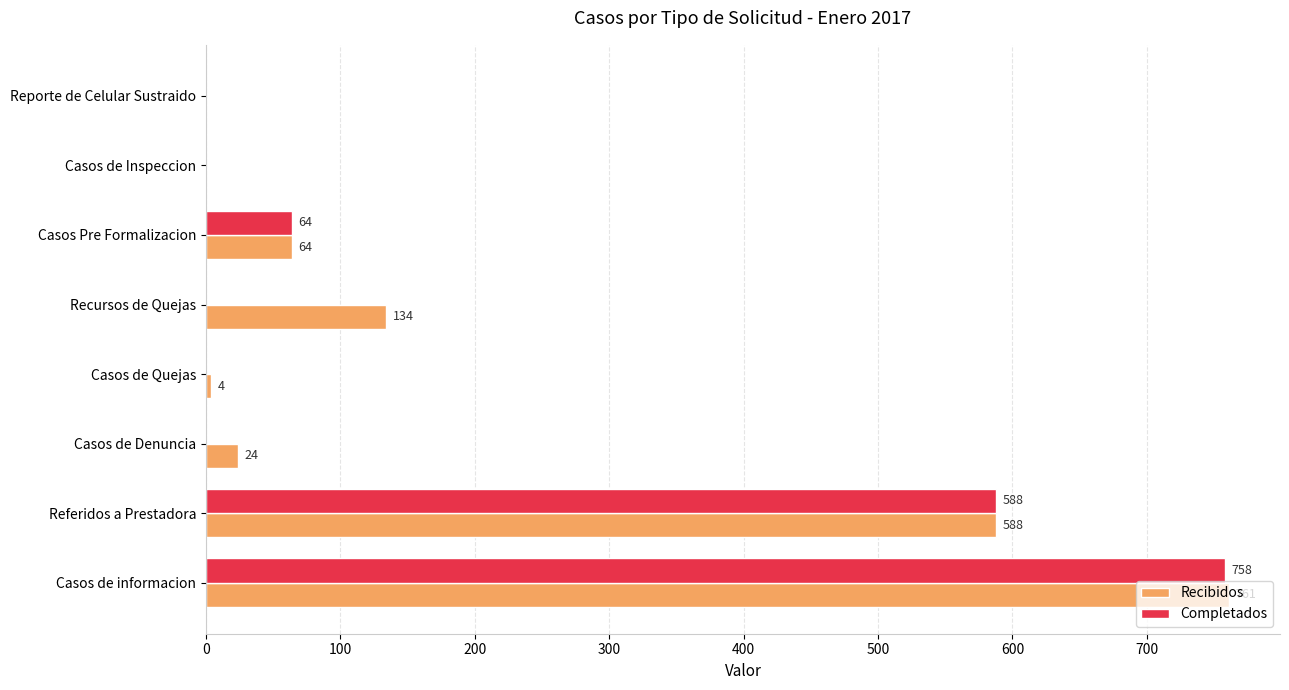

What is the sum of all Recibidos values?

1575